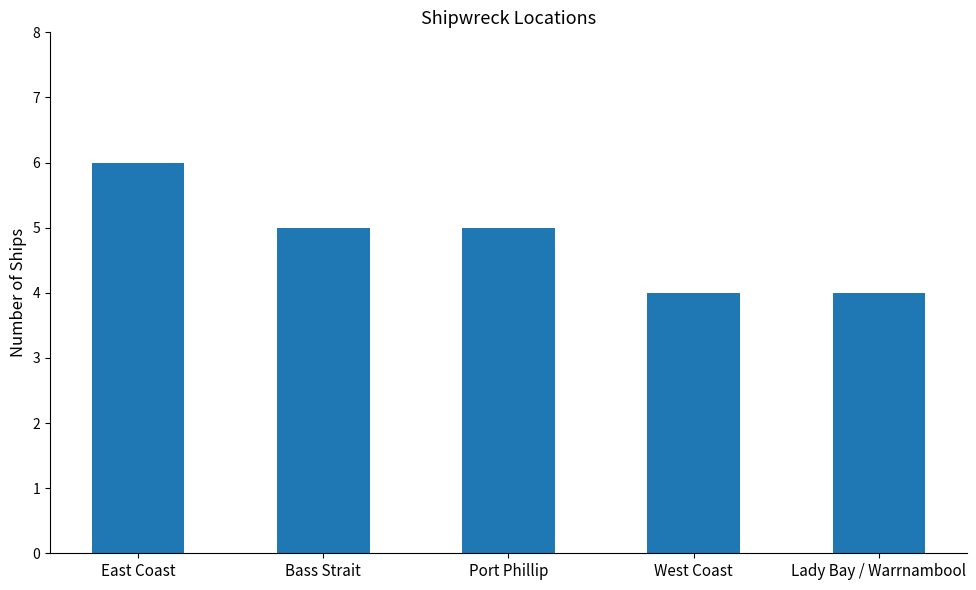

Does the chart contain stacked bars?

No